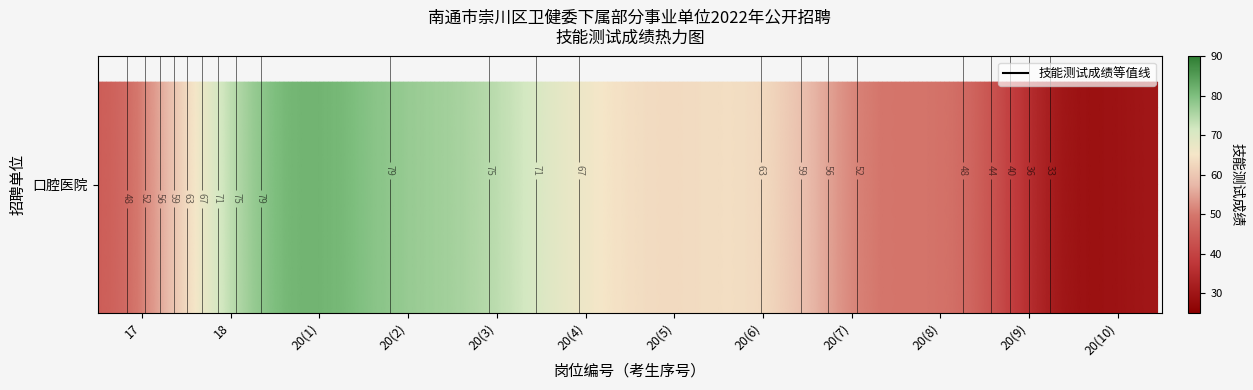

Read the value at 20(4).

66.9